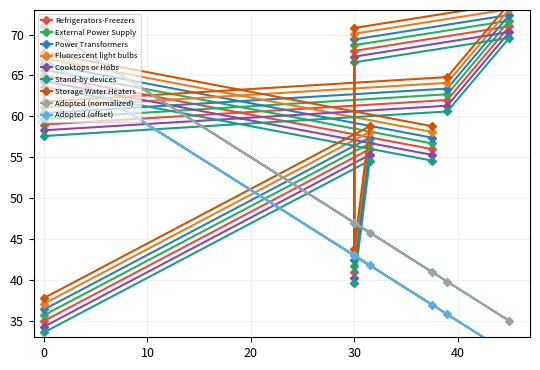

What is the average value of the Adopted series?

52.1